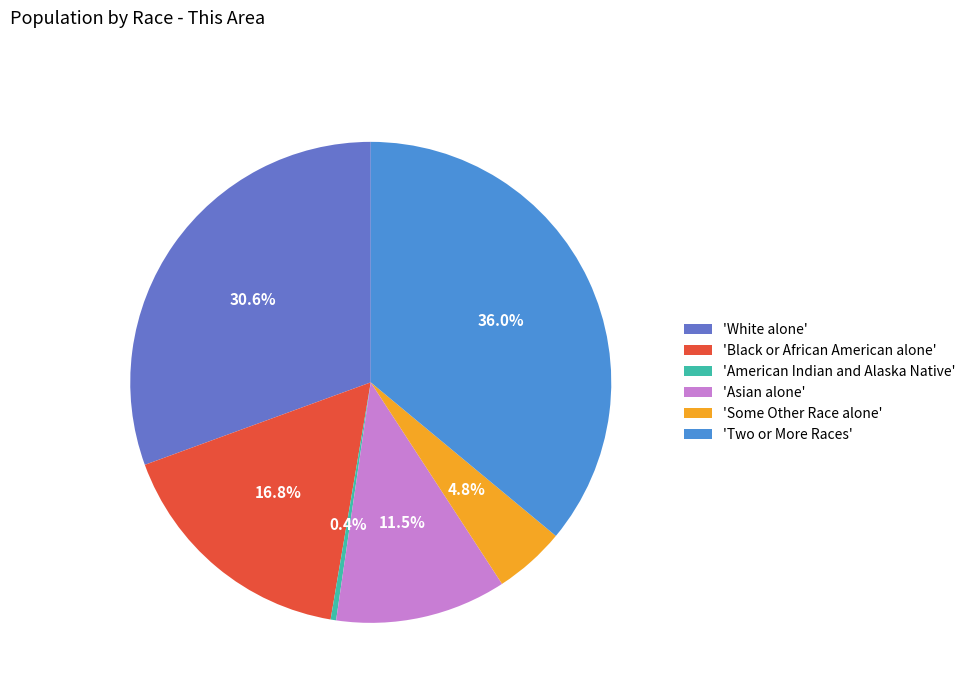

What is the ratio of the value at 'Some Other Race alone' to the value at 'American Indian and Alaska Native'?

13.0